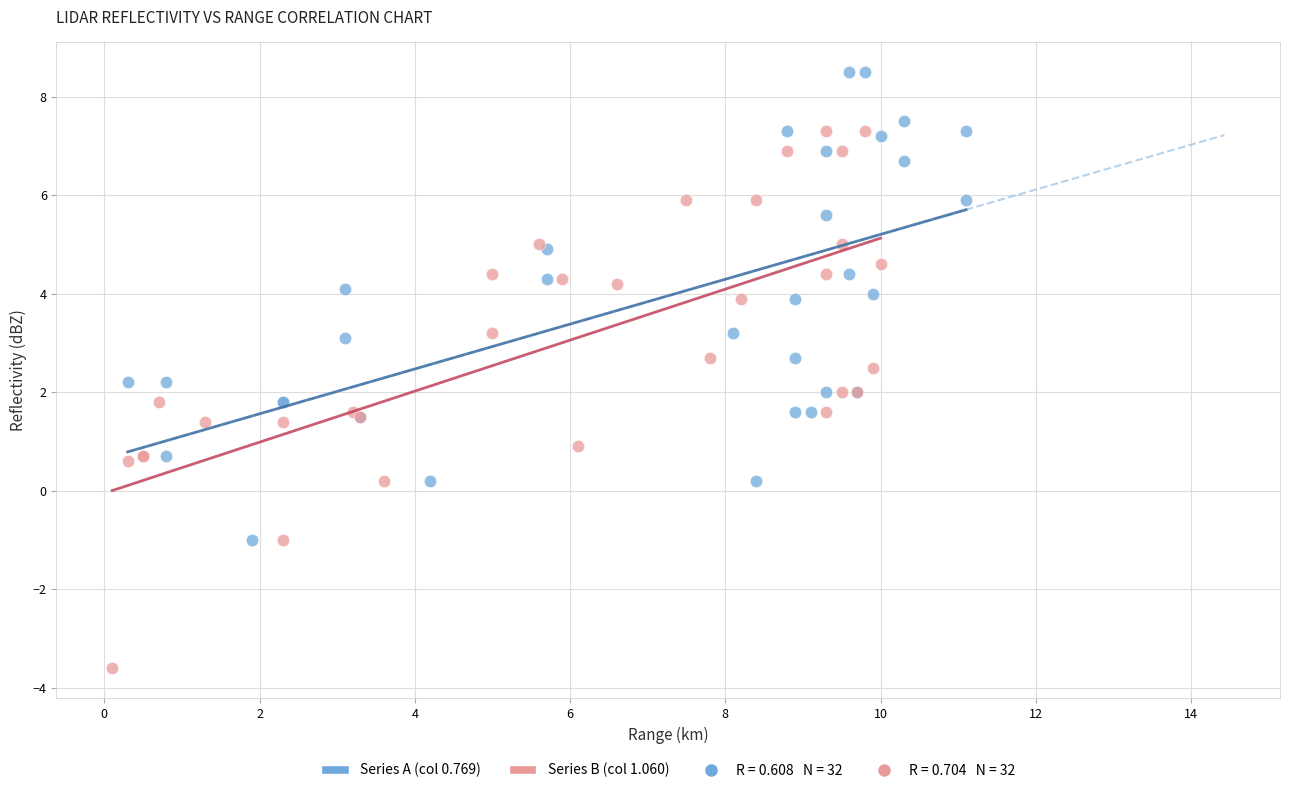

Which series reaches the maximum Y coordinate?

Series A (col 0.769)